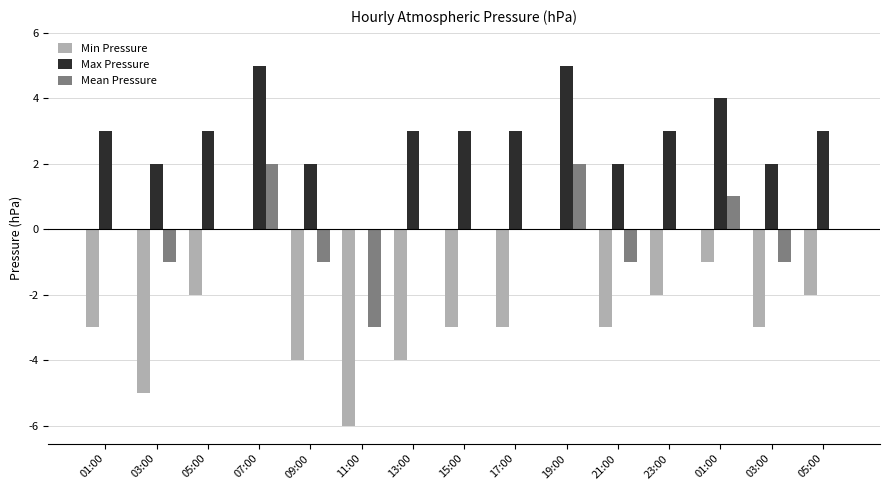

What is the greatest value displayed?

5